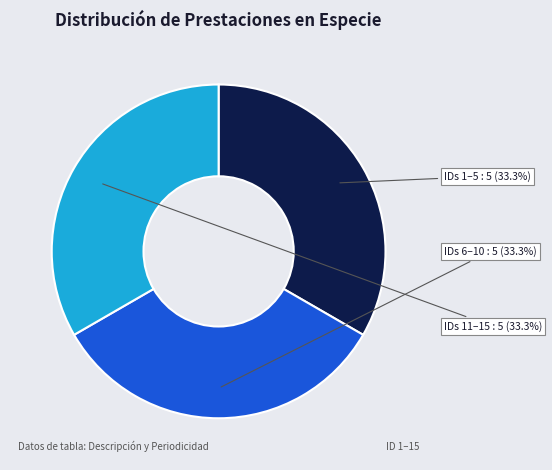

Is there any slice that represents more than half of the pie?

No